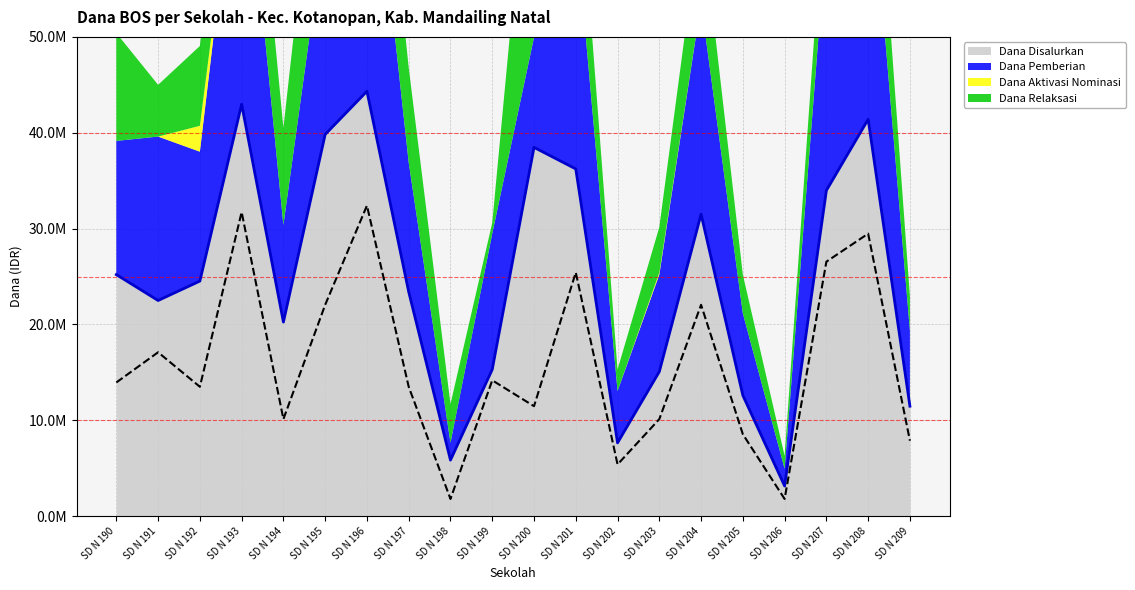

How many data points in Dana Pemberian are less than 13950000?

10